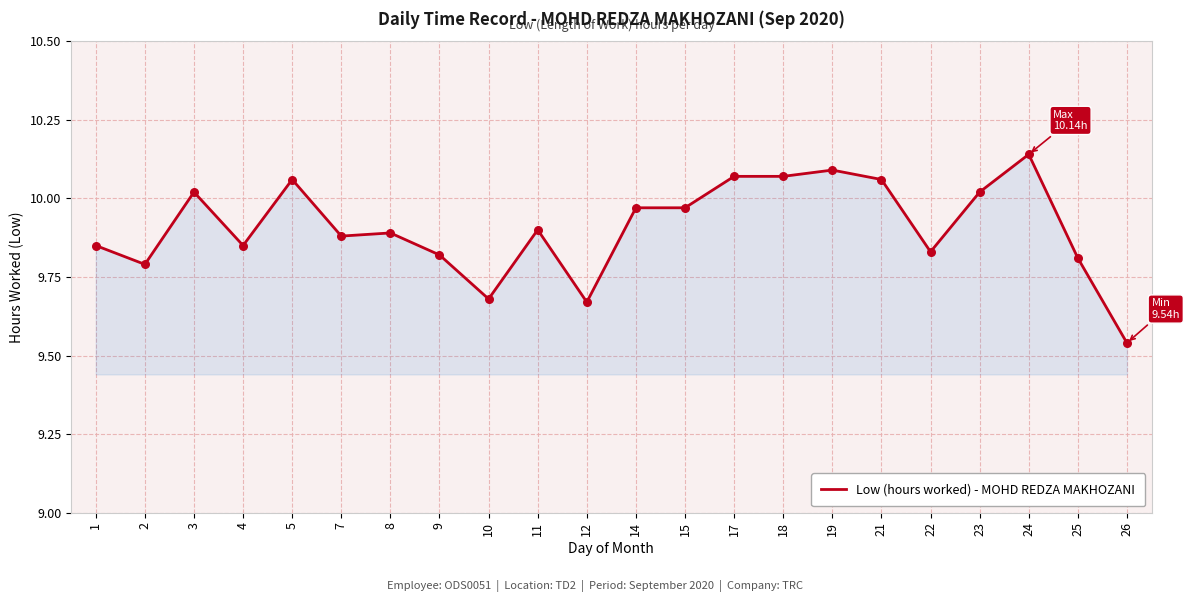

Between 25 and 1, which is larger?

1